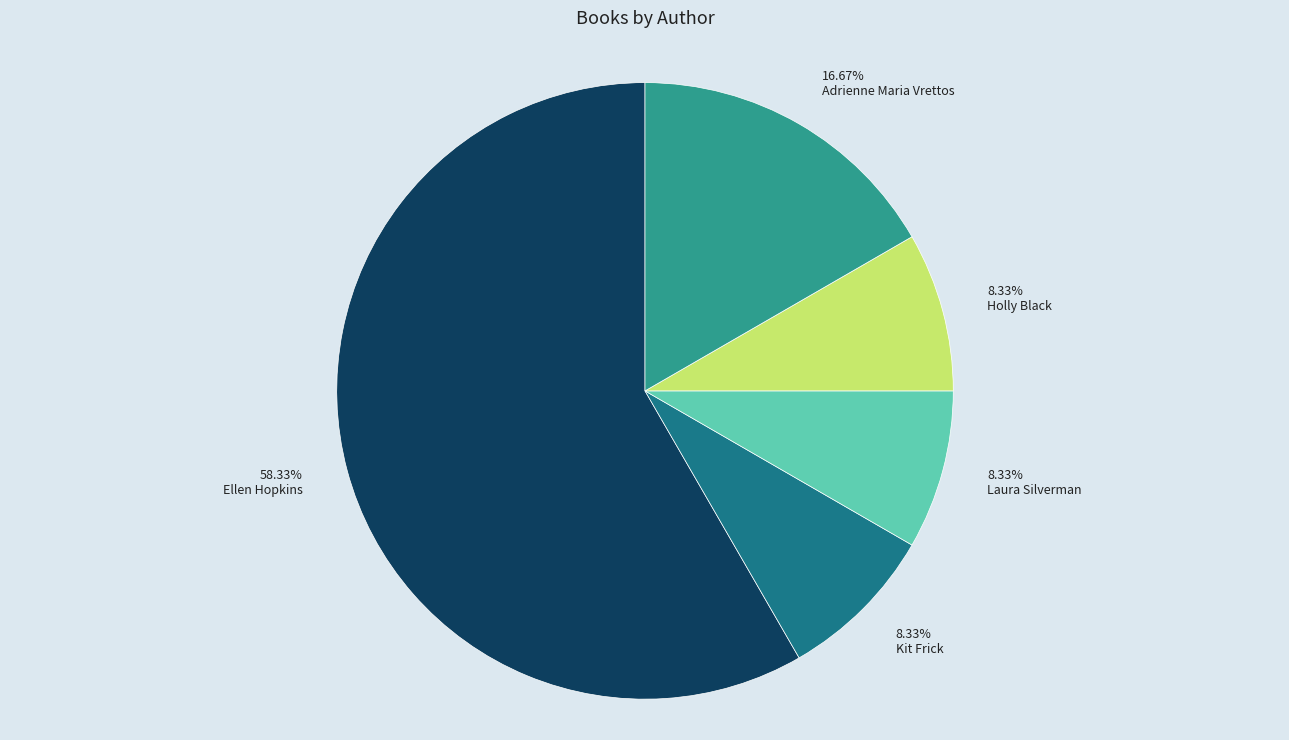

Do Adrienne Maria Vrettos and Holly Black together represent more than half of the pie?

No